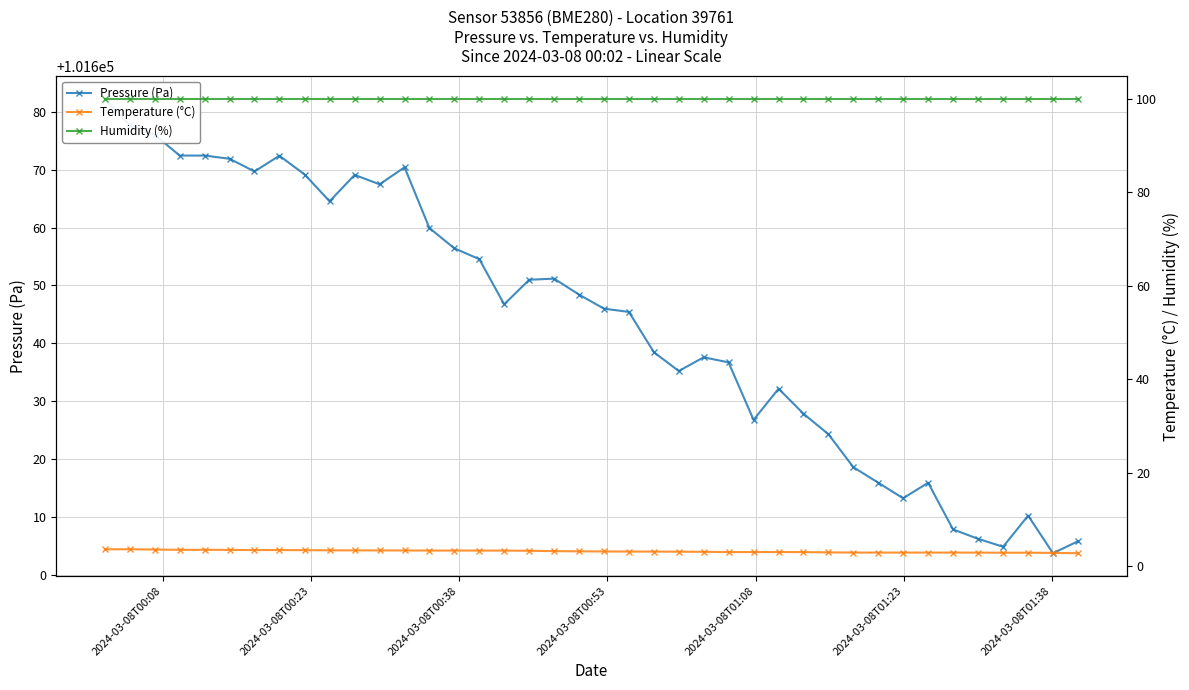

True or false: Temperature (°C) and Humidity (%) cross at least once.

False